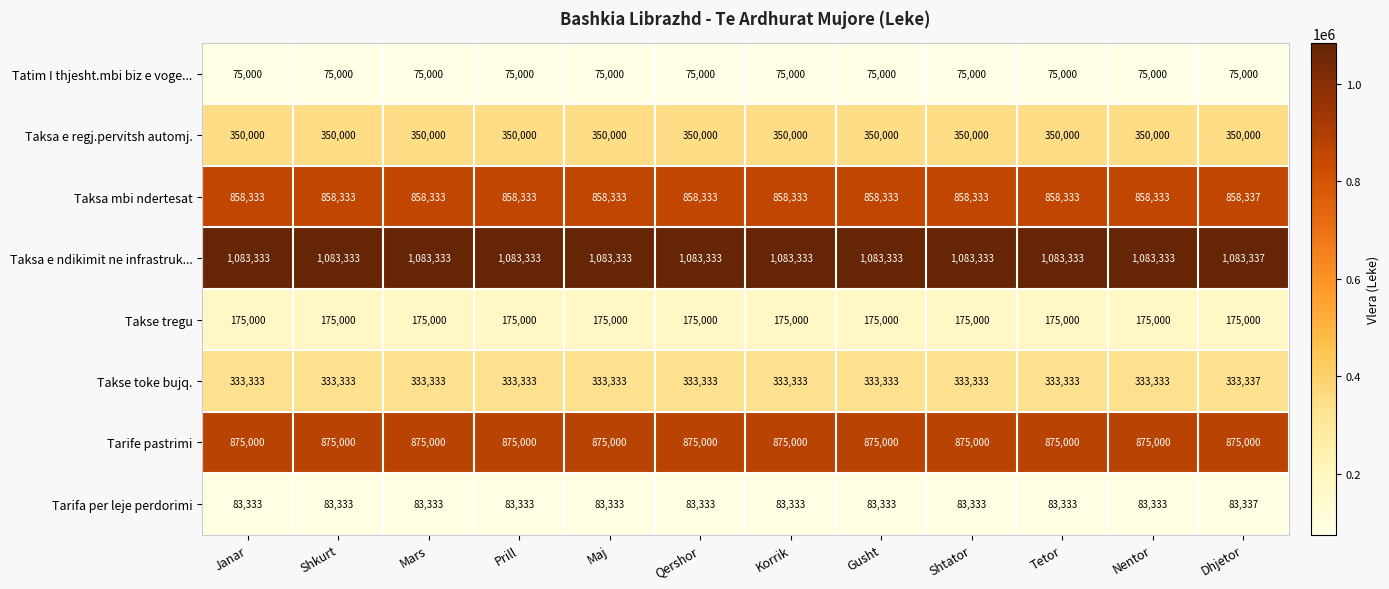

What is the minimum value shown in the chart?

75000